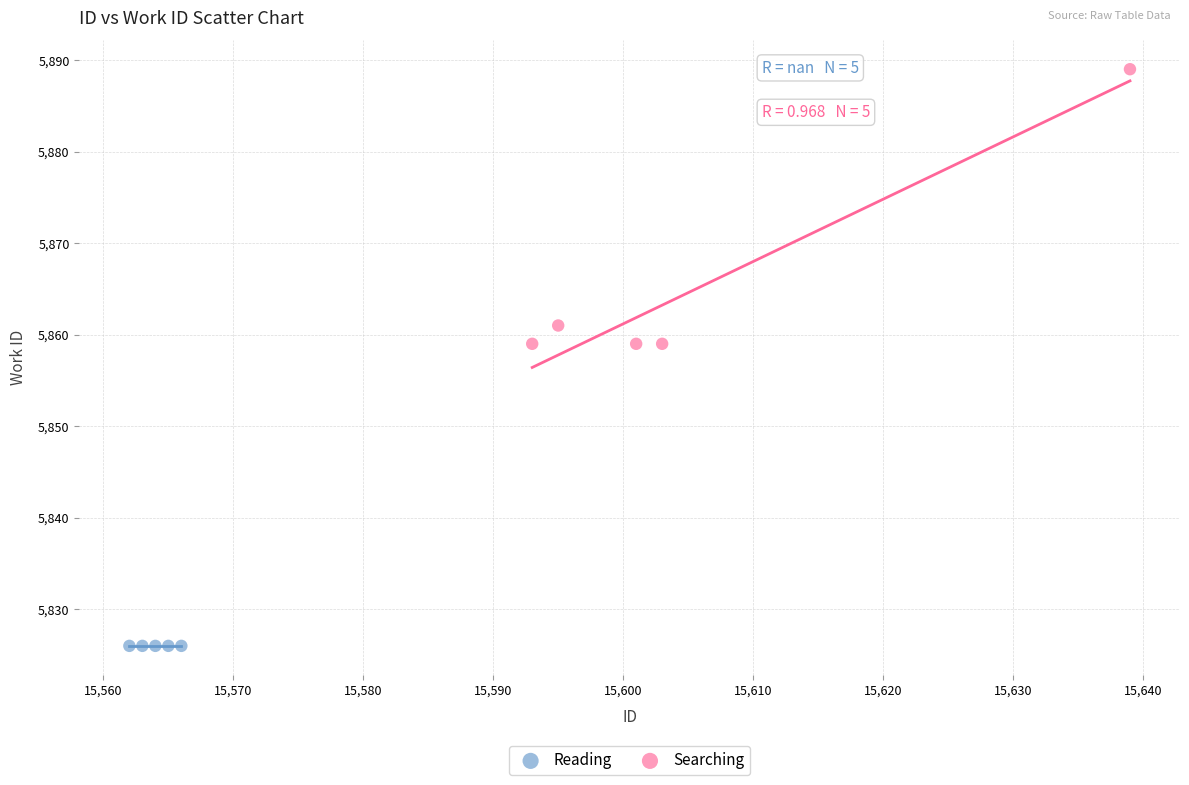

Which series reaches the maximum Y coordinate?

Searching